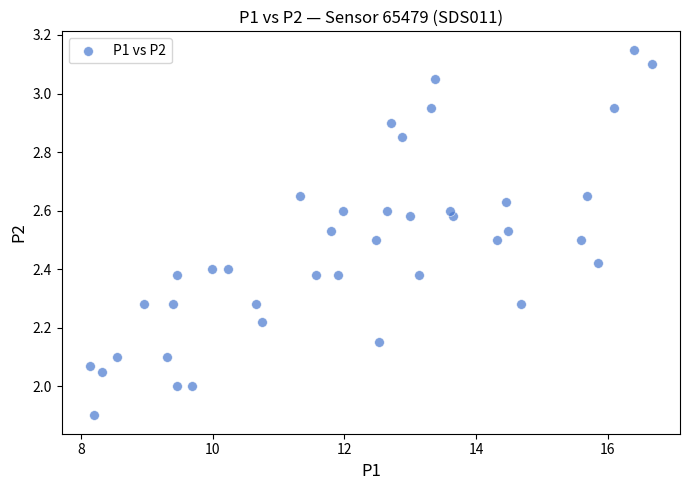

What is the range of X values (max minus min)?

8.5